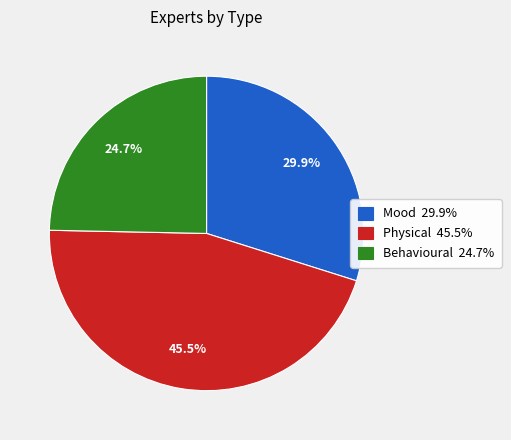

How many segments does this pie chart have?

3